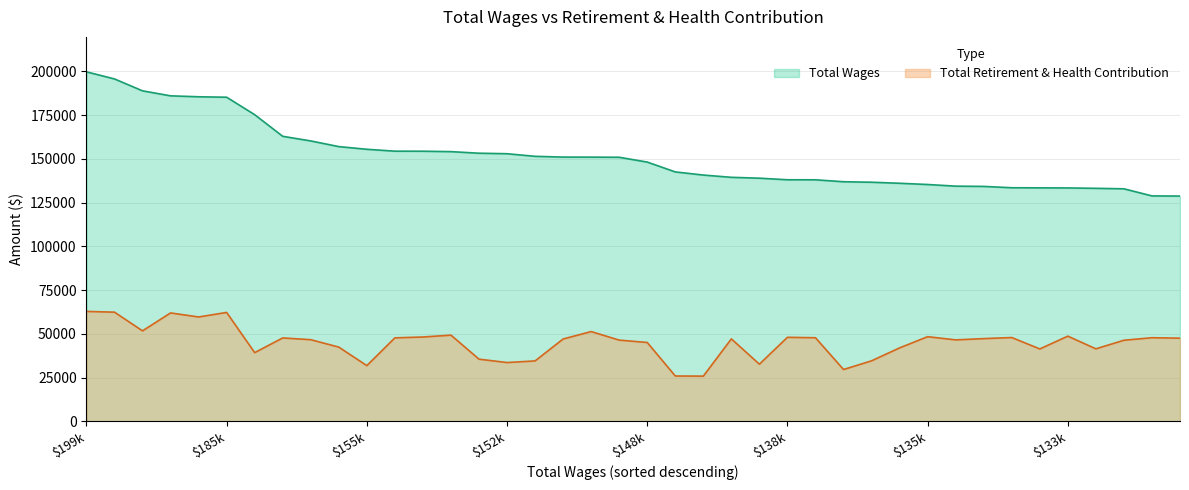

True or false: Total Retirement & Health Contribution has a value of 48652 at 133354.

True